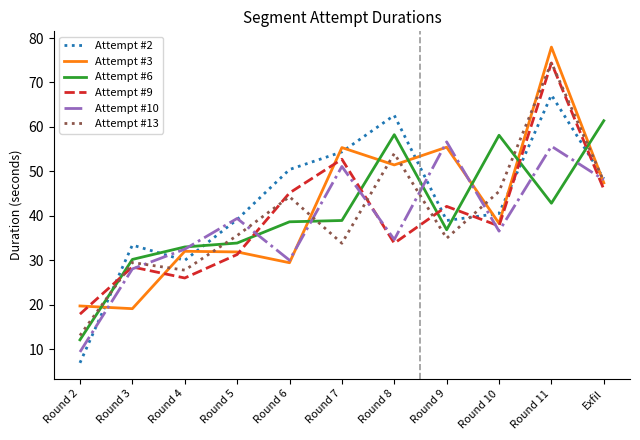

What is the spread (max minus min) of values at Exfil?

15.4